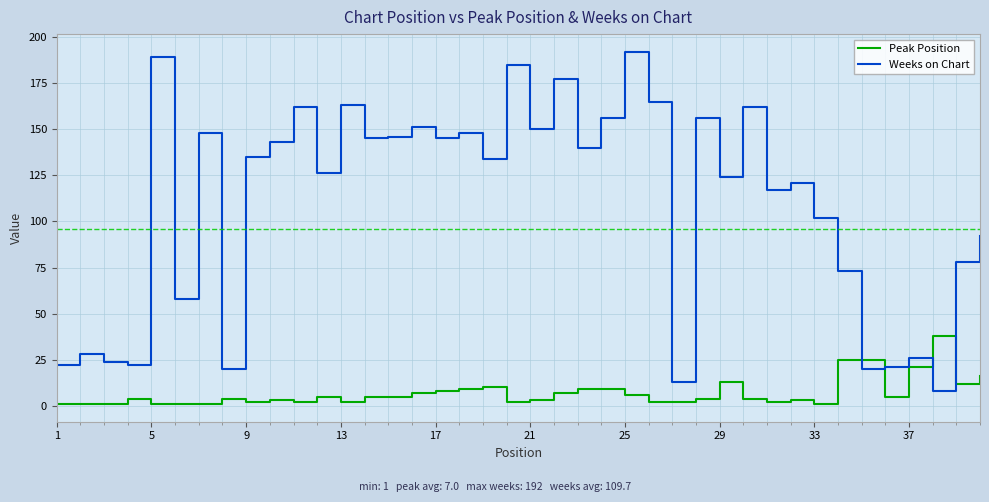

At how many categories does at least one series exceed 110?

25